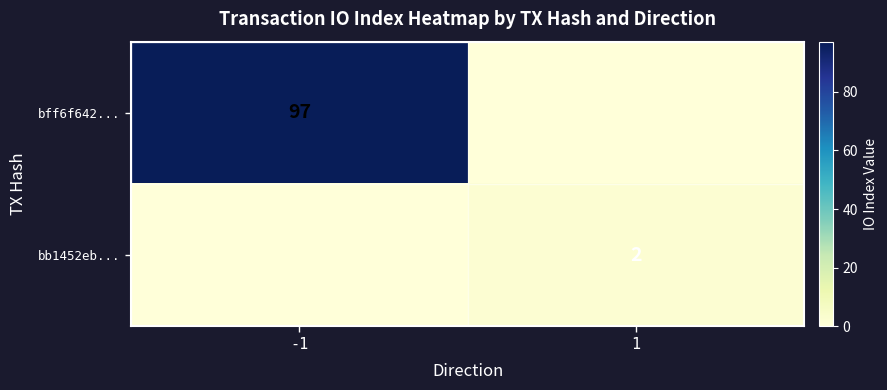

Is it true that bb1452eb... equals 3 at 1?

False